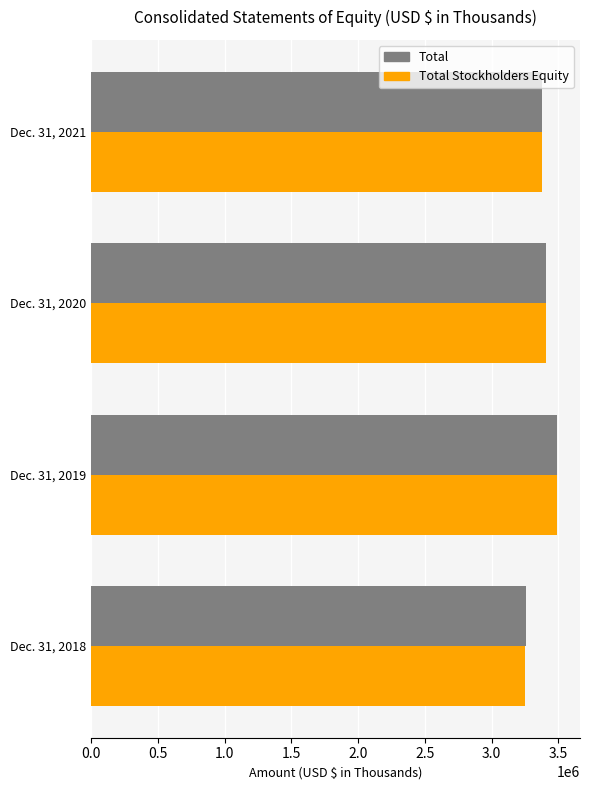

The value of Total Stockholders Equity at Dec. 31, 2018 is 3250414. True or false?

True